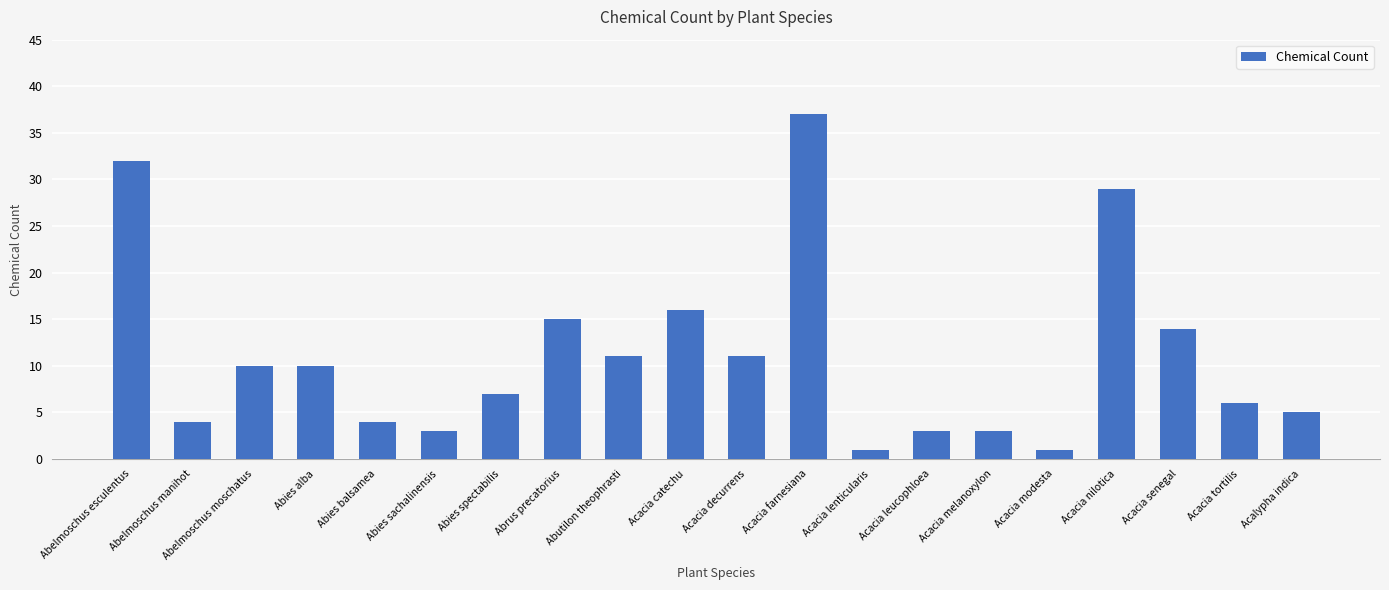

What is the change in value from Abelmoschus manihot to Abies sachalinensis?

-1